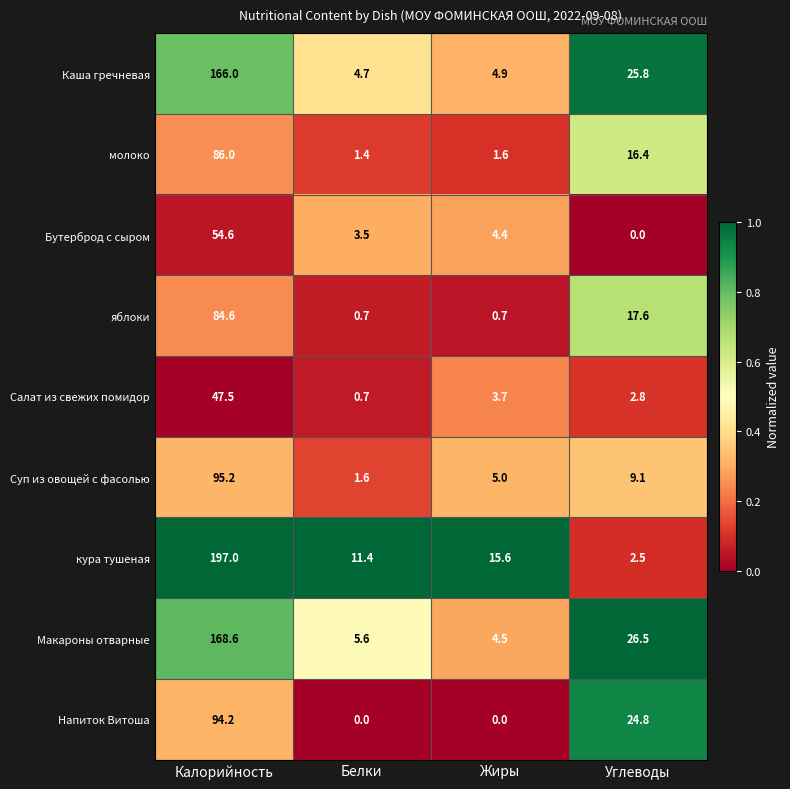

What is the difference between the highest and lowest values at Белки?

11.4